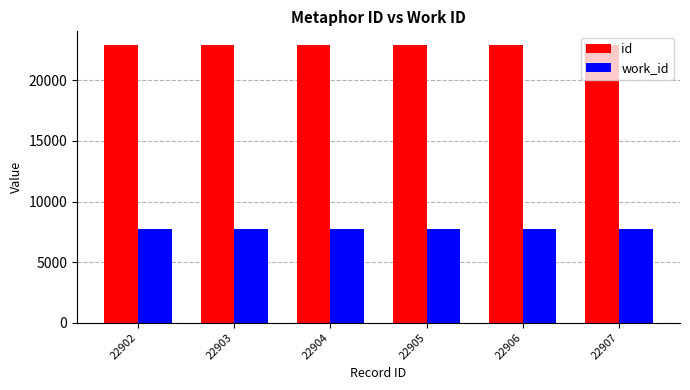

True or false: work_id has a value of 7697 at 22907.

True